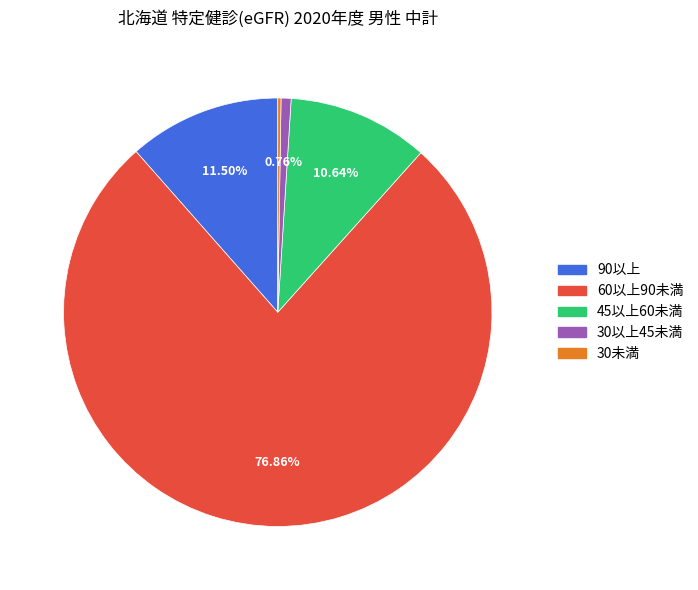

Which has a higher value, 90以上 or 60以上90未満?

60以上90未満